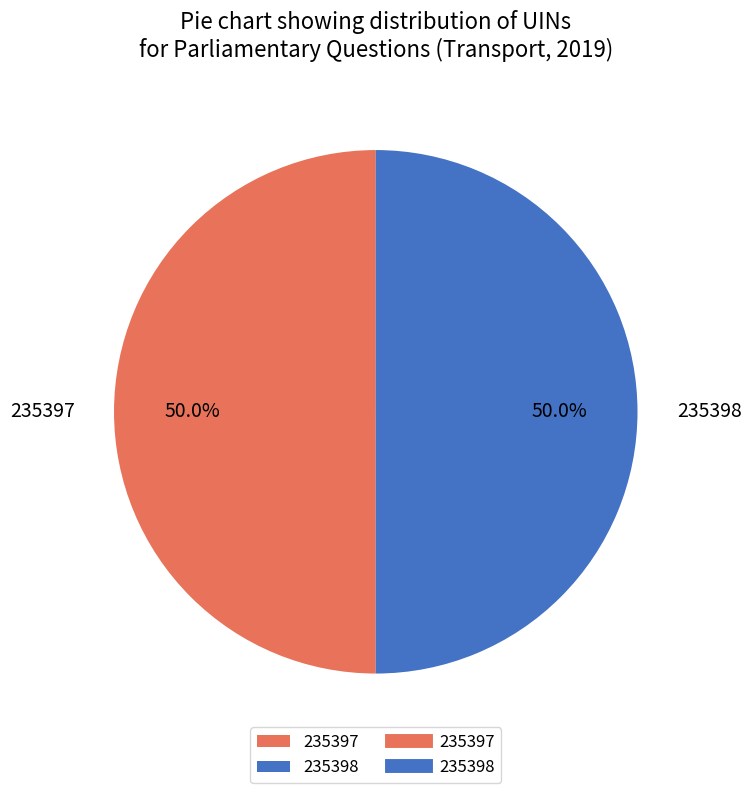

Is the sum of 235397 and 235398 greater than half?

Yes